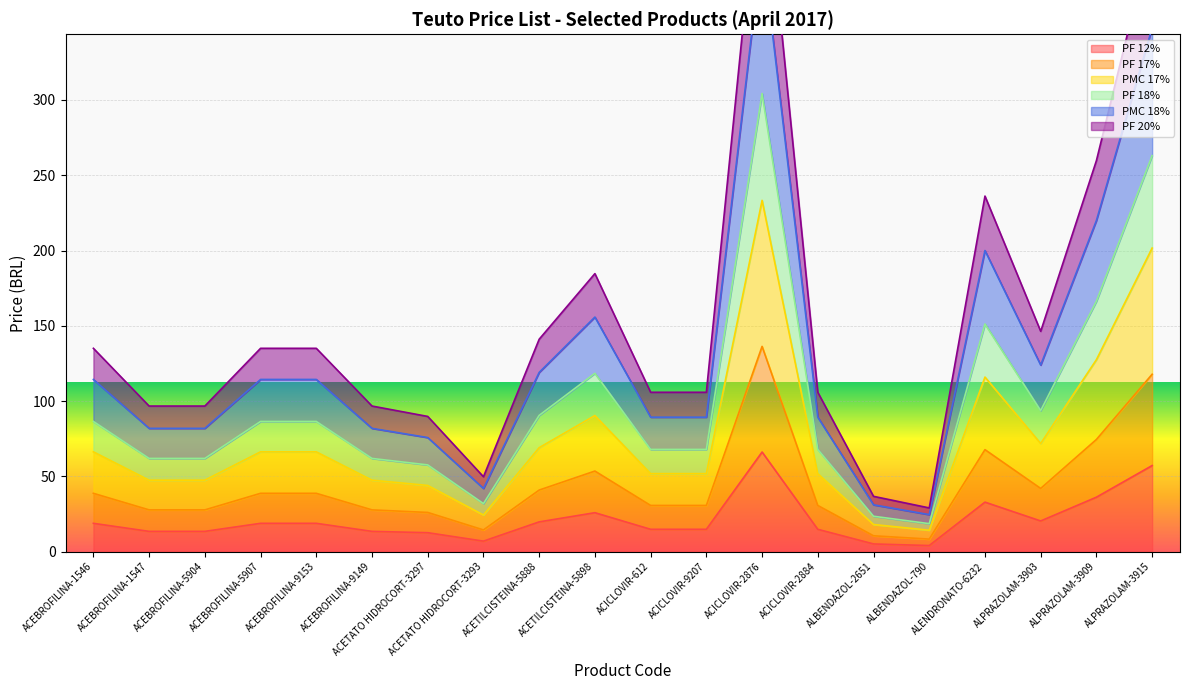

What is the minimum value shown in the chart?

4.0